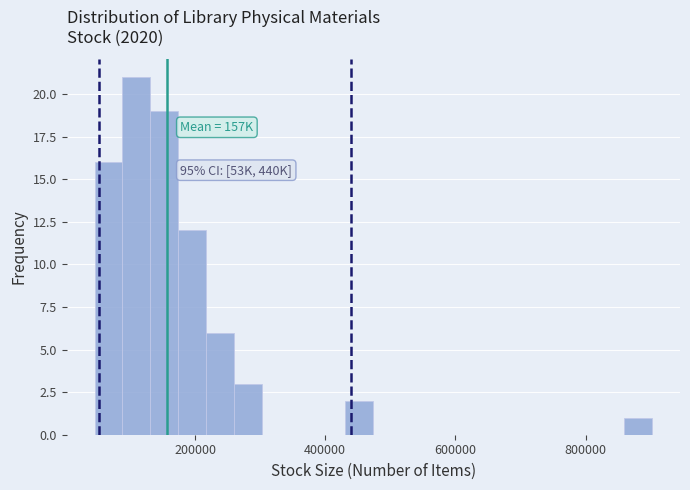

Read against the x-axis, roughly where is the centre of the tallest bar?

100000